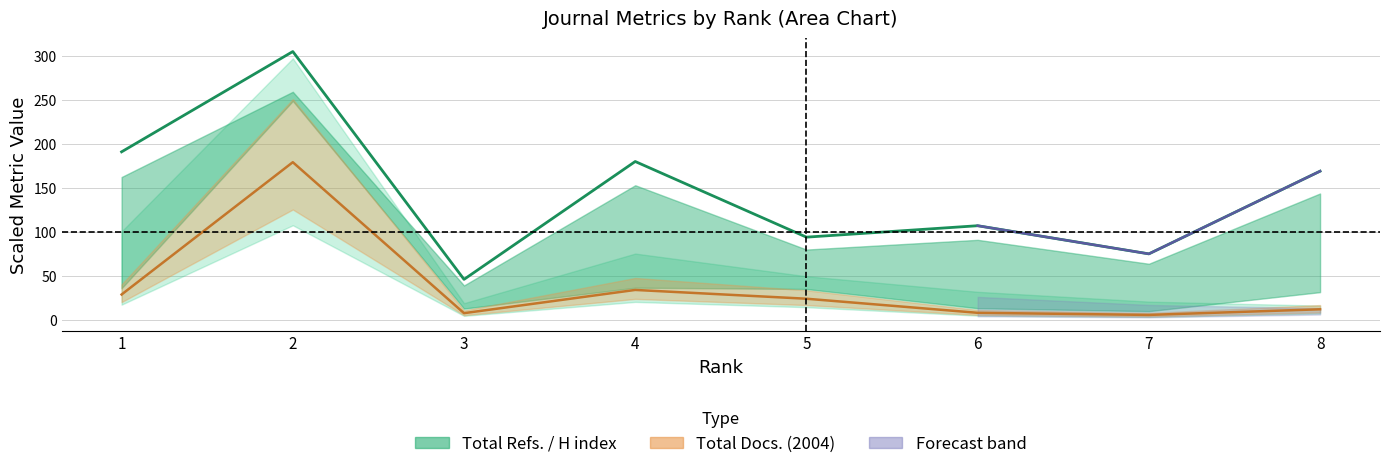

What is the value of the Total Docs. (2004) point at the 8th from the left?

12.0